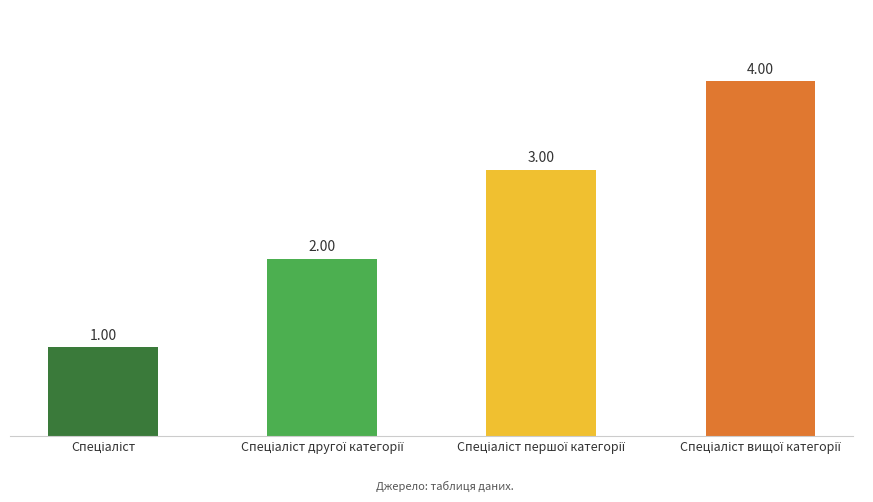

What is the sum of all values?

10